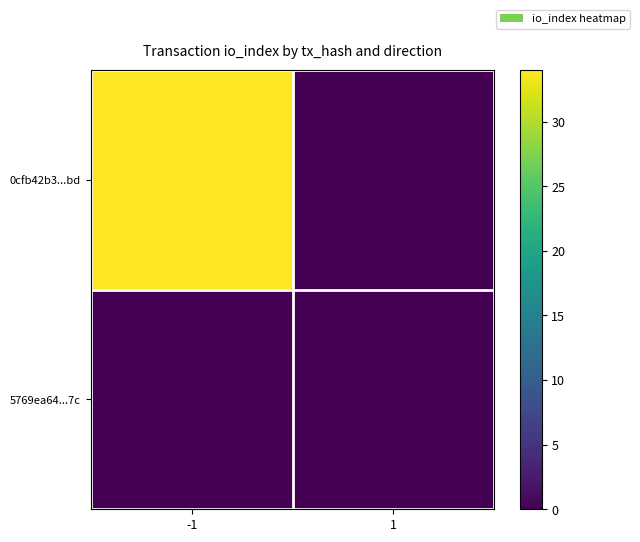

Which series has the largest range (max minus min)?

0cfb42b3...bd